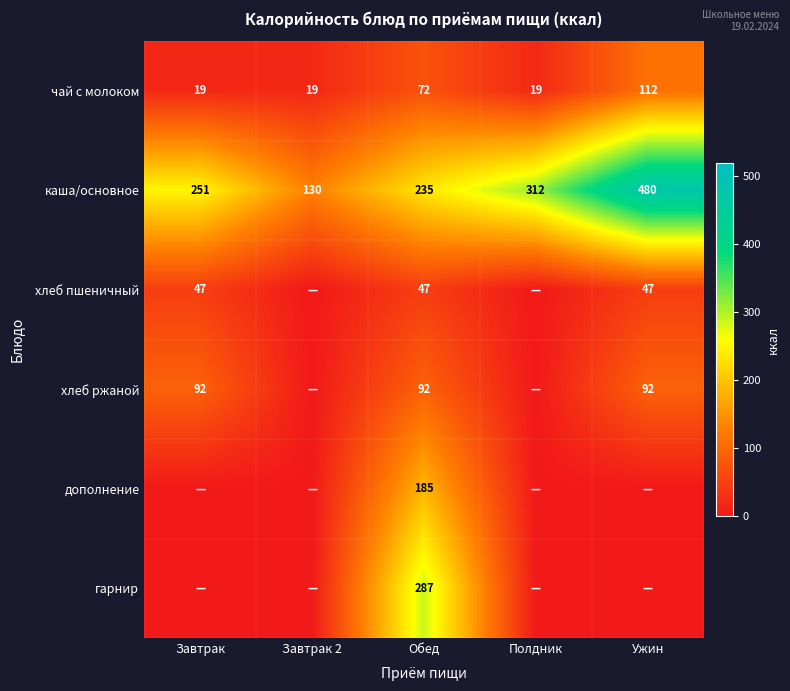

Which label corresponds to the smallest value in the chart?

Завтрак 2